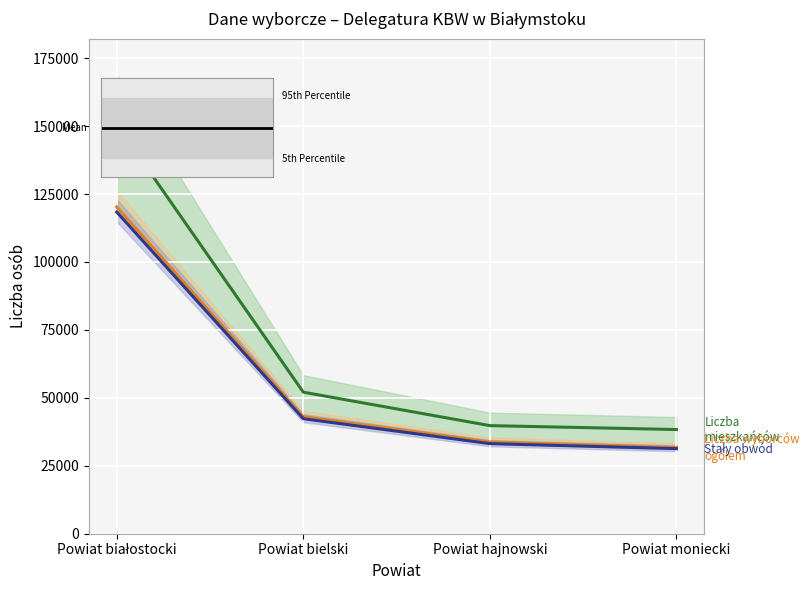

True or false: Liczba wyborców ogółem and Liczba mieszkańców cross at least once.

False